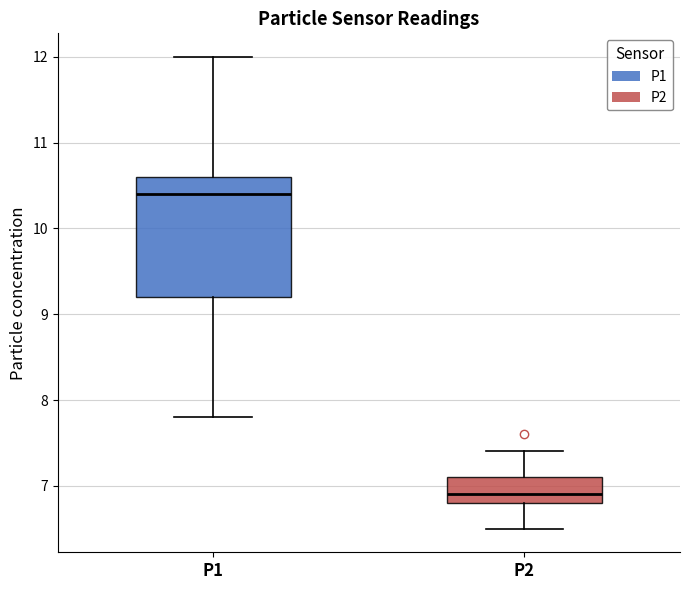

Reading left to right, transcribe this box plot: for each box, give where its median line is, the range the box spans, and where its two whiskers end, as read against the y-axis. The values are not printed on the chart, so give them approximately, as read against the axis.

P1: median 10.4, box 9.2 to 10.6, whiskers 7.8 to 12.0
P2: median 6.9, box 6.8 to 7.1, whiskers 6.5 to 7.4